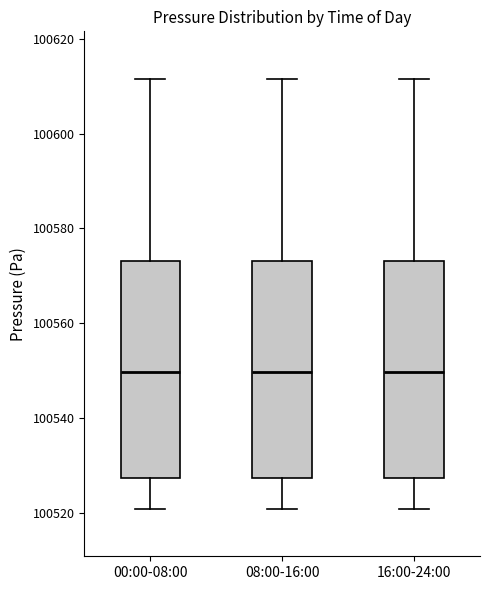

Reading left to right, transcribe this box plot: for each box, give where its median line is, the range the box spans, and where its two whiskers end, as read against the y-axis. The values are not printed on the chart, so give them approximately, as read against the axis.

00:00-08:00: median 100550, box 100528 to 100574, whiskers 100520 to 100612
08:00-16:00: median 100550, box 100528 to 100574, whiskers 100520 to 100612
16:00-24:00: median 100550, box 100528 to 100574, whiskers 100520 to 100612